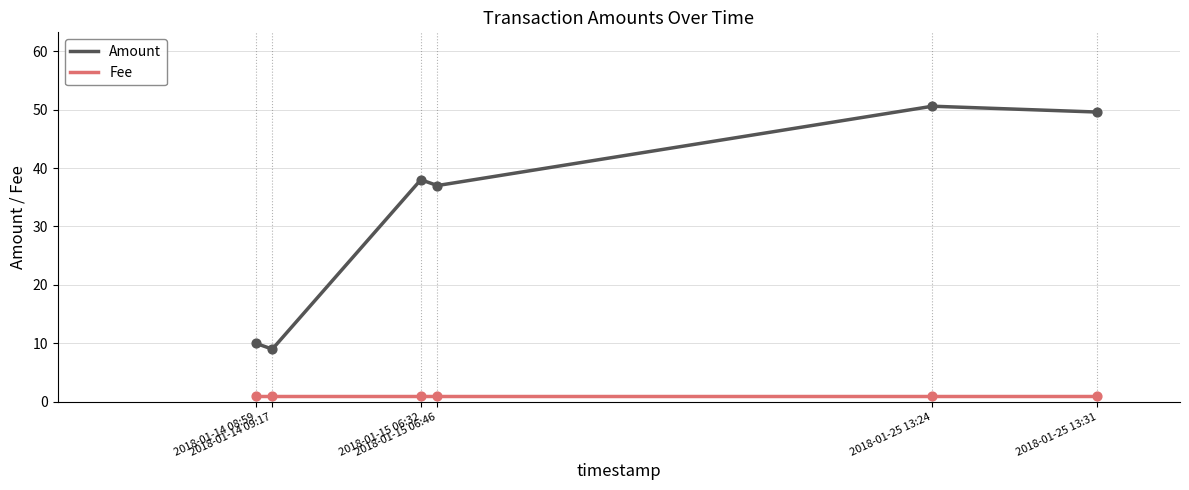

Is the value of Amount at 2018-01-25 13:24 greater than the value of Fee at 2018-01-14 09:17?

Yes